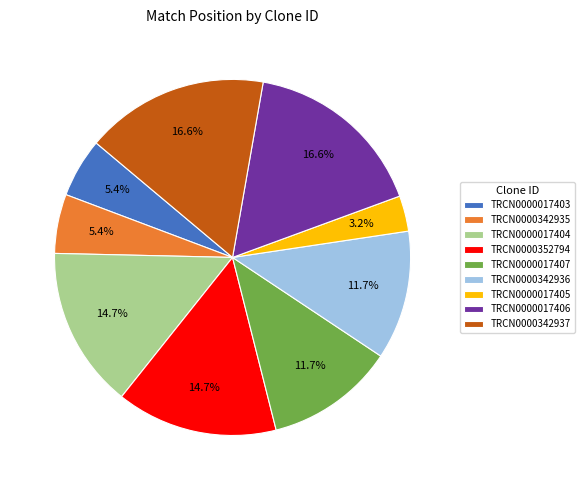

Is there any slice that represents more than half of the pie?

No